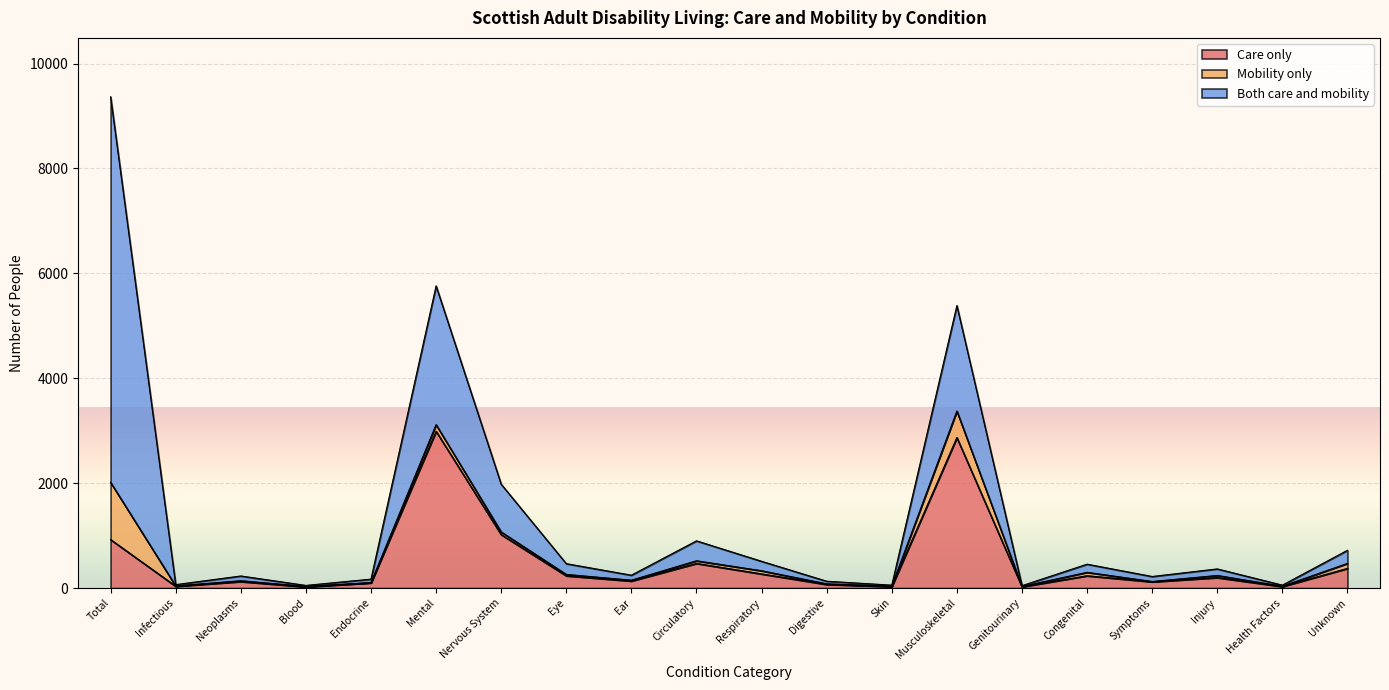

How many interior local valleys does the Care only series have?

7